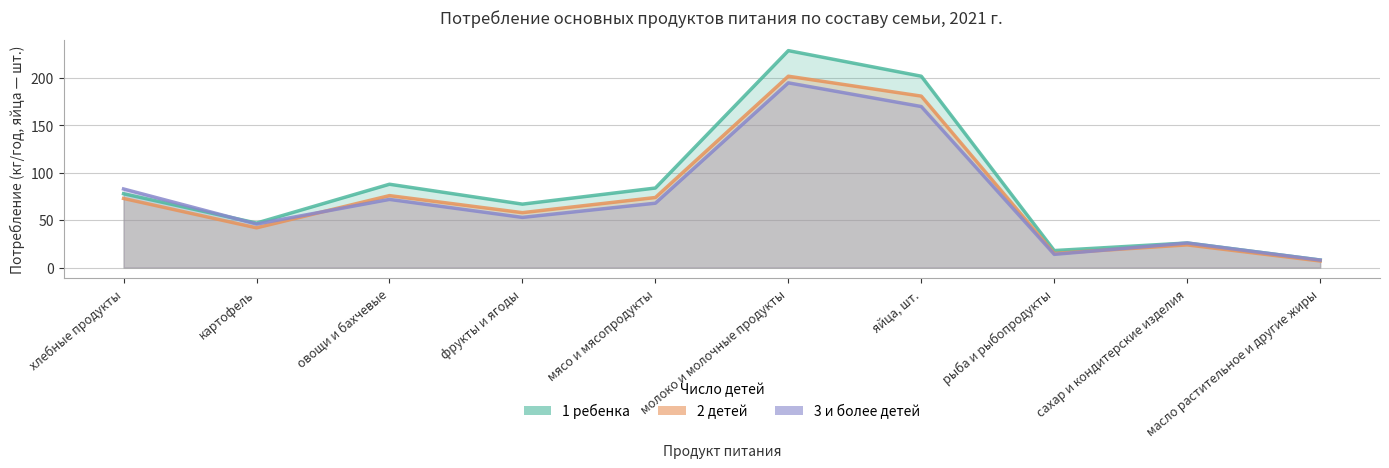

How many intersections are there between 2 детей and 3 и более детей?

2